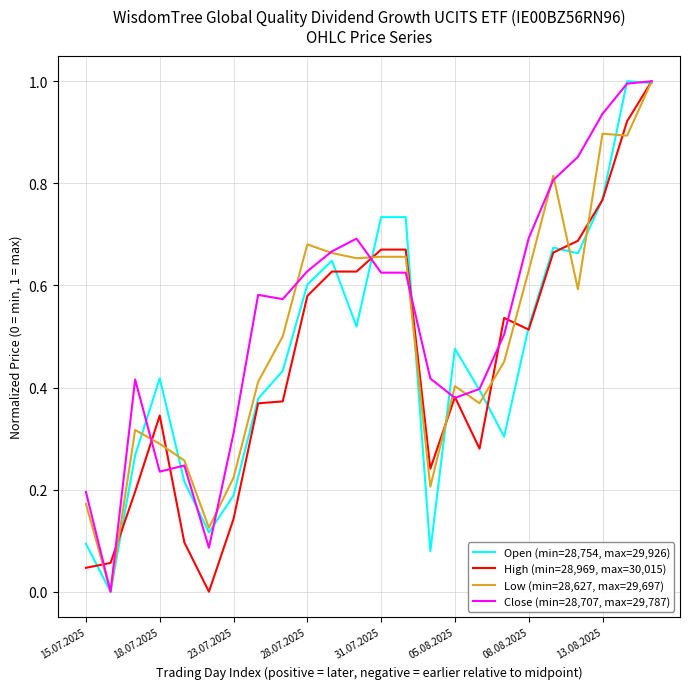

List the series in order of their overall mean, lowest first.

High (min=28,969, max=30,015), Open (min=28,754, max=29,926), Low (min=28,627, max=29,697), Close (min=28,707, max=29,787)